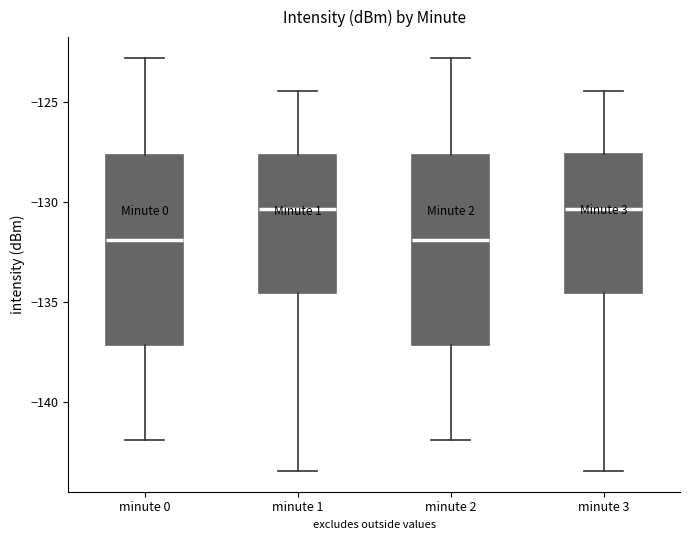

Where does the median line of the box for minute 0 sit on the y-axis? The values are not printed on the chart, so give them approximately, as read against the axis.

-132.0